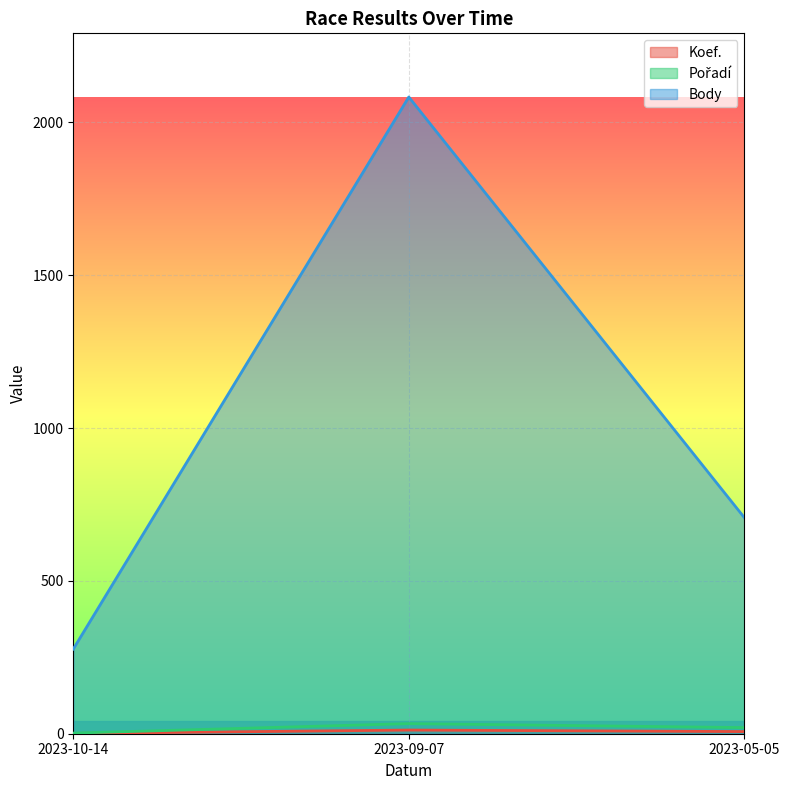

What is the sum of the Koef. values at 2023-09-07 and 2023-10-14?

13